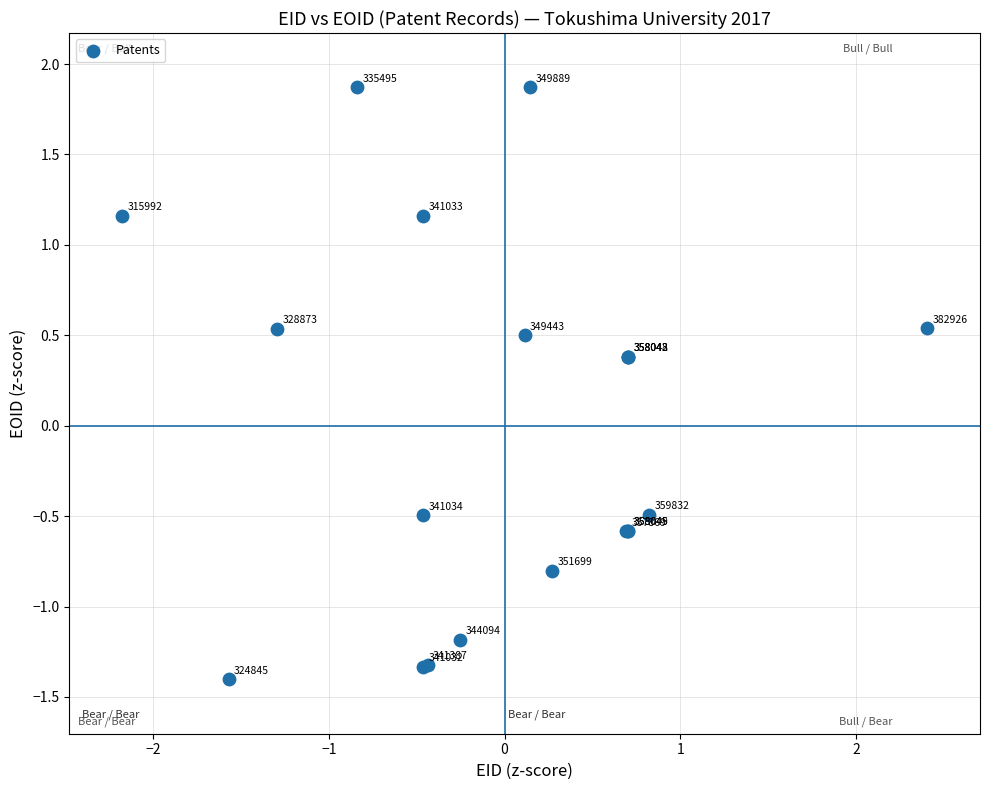

What Y value in the scatter plot is closest to 0?

0.4